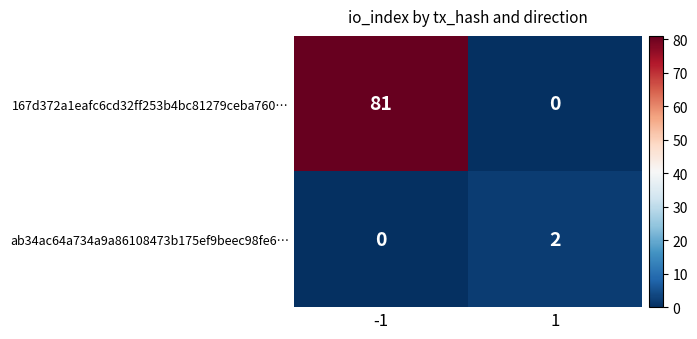

True or false: ab34ac64a734a9a86108473b175ef9beec98fe6… has a value of 0 at -1.

True